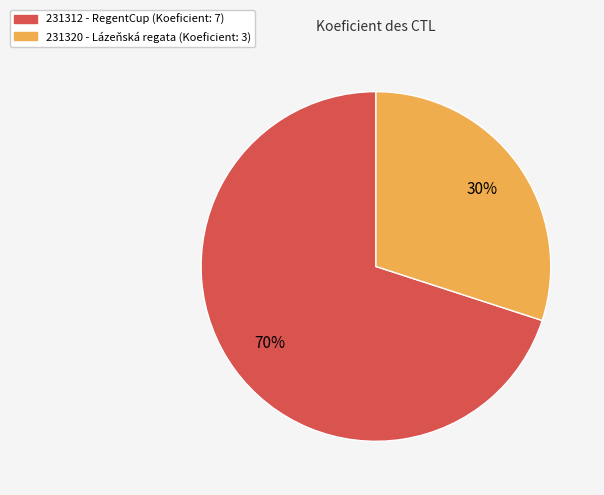

Between 231312 and 231320, which is larger?

231312